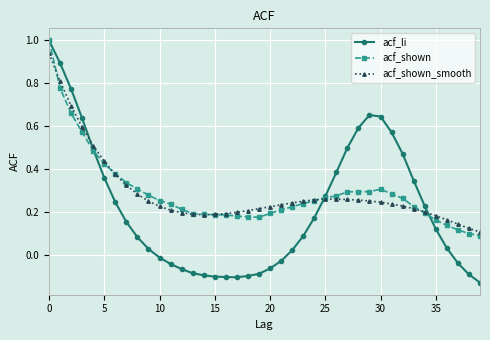

At how many categories does at least one series exceed 0?

40